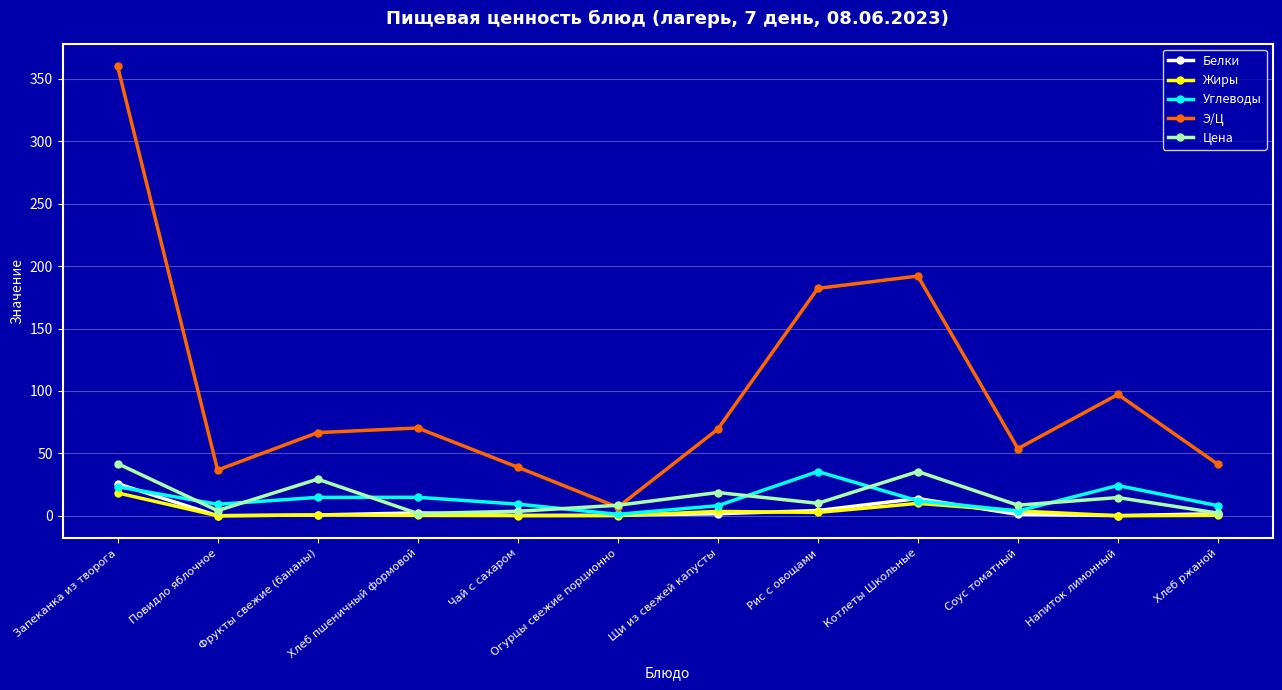

How many categories are shown in the chart?

12